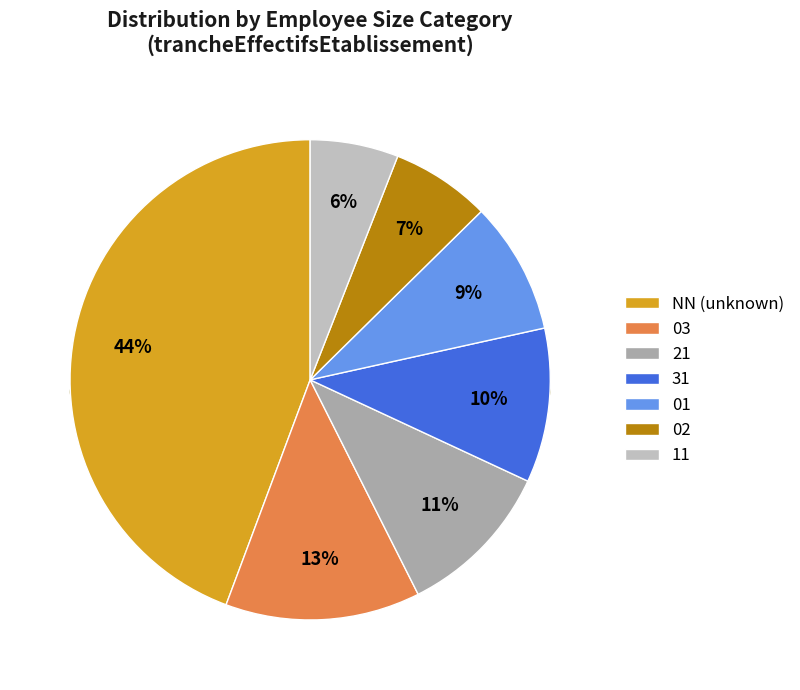

Is there any slice that represents more than half of the pie?

No